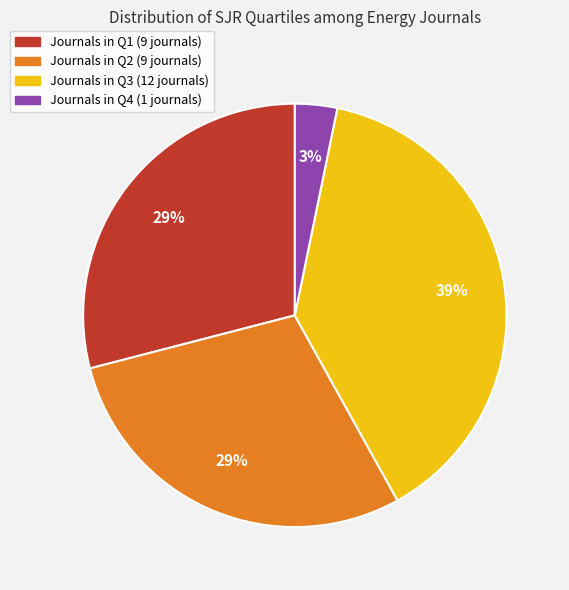

Is there any slice that represents more than half of the pie?

No